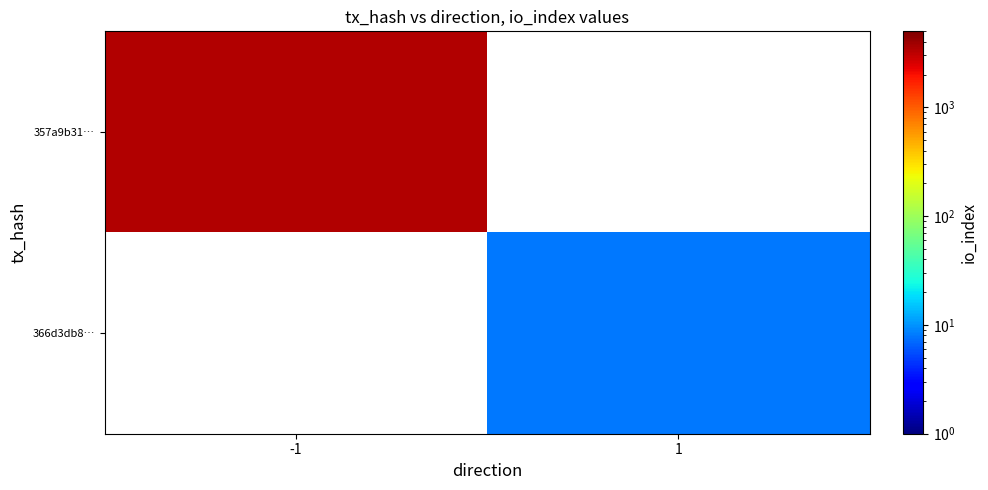

Rank the series at 1 from highest to lowest value.

357a9b31…, 366d3db8…